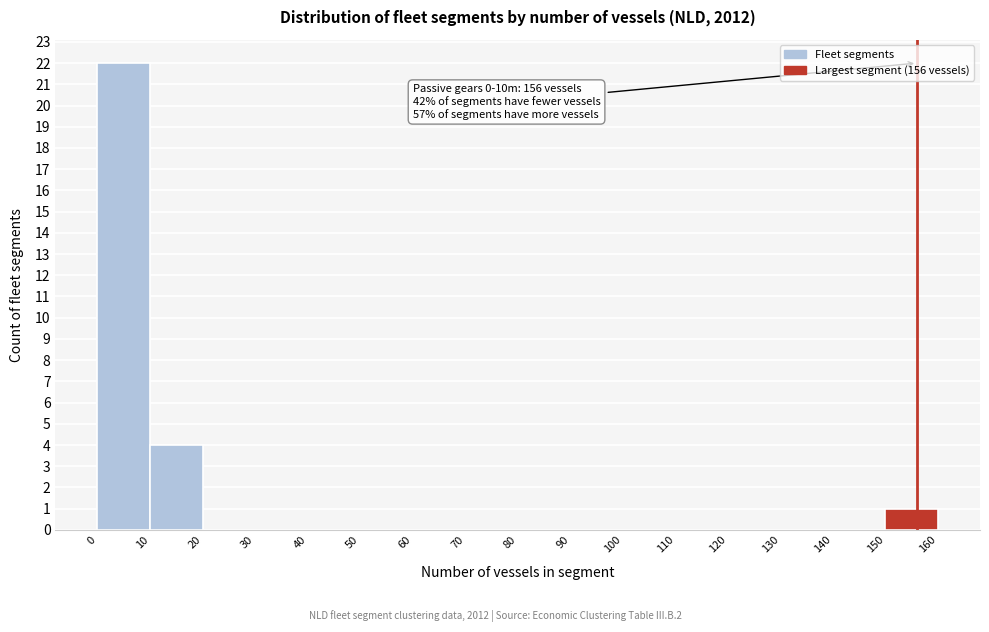

Over which range of the x-axis is the bar tallest?

0 to 10